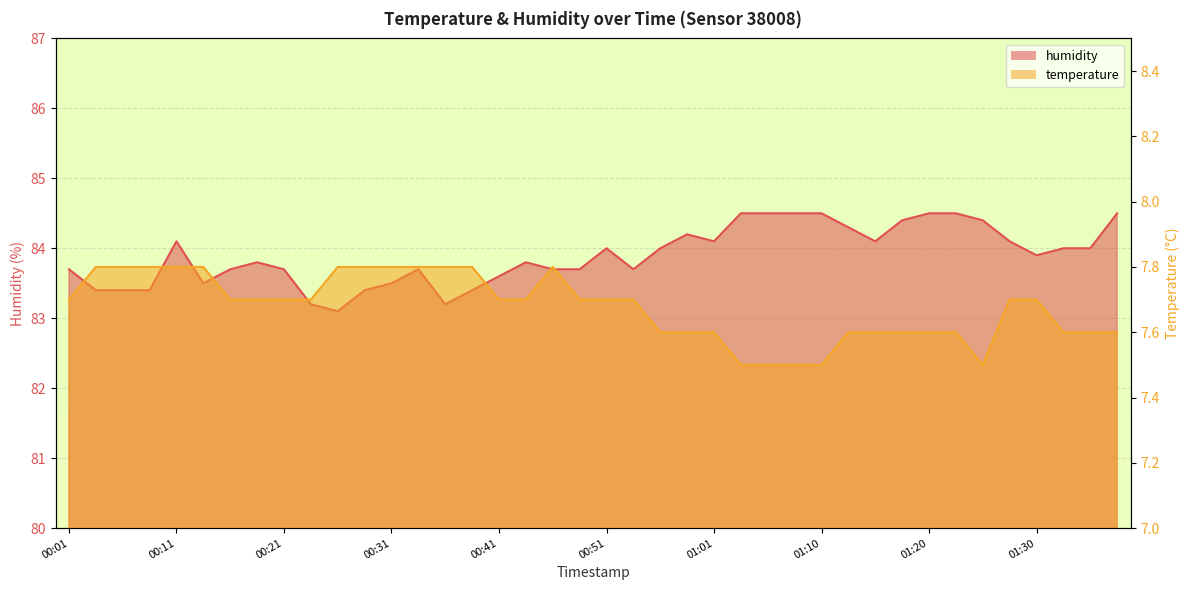

At which category does humidity reach its first local valley?

00:14